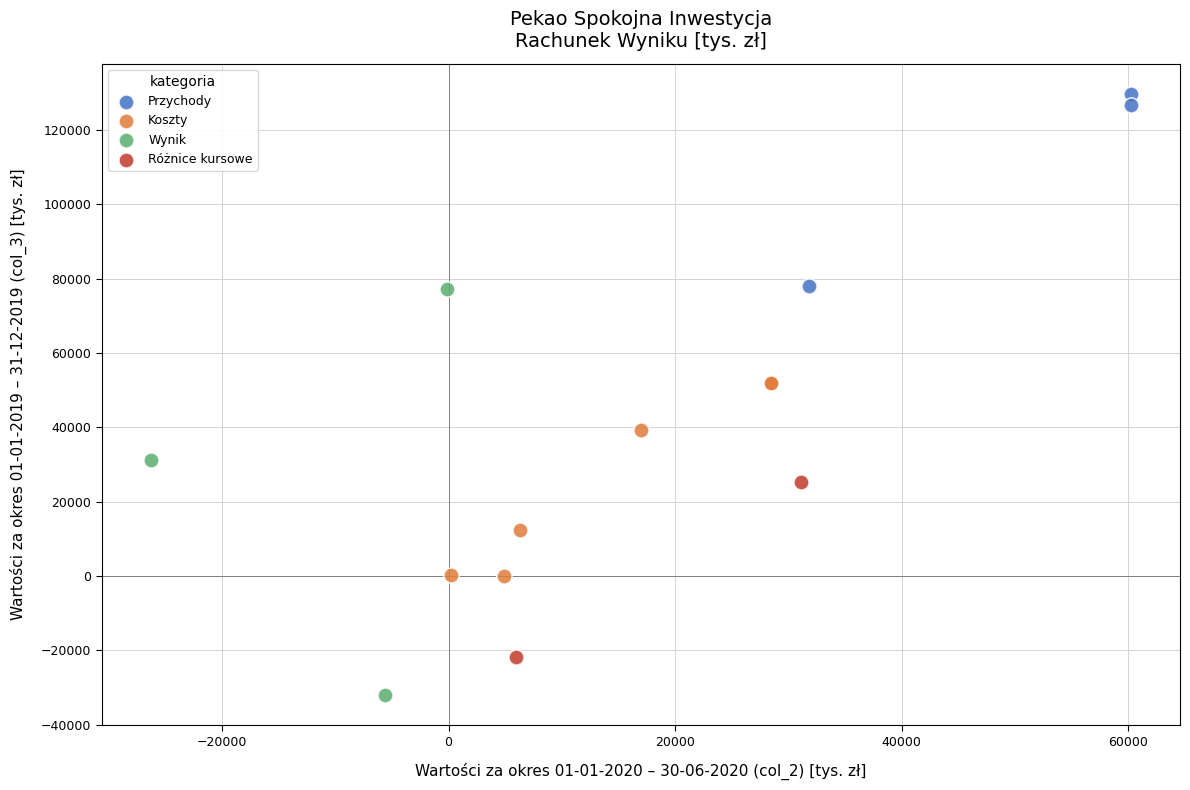

What are all the series names shown in the legend?

Przychody, Koszty, Wynik, Różnice kursowe